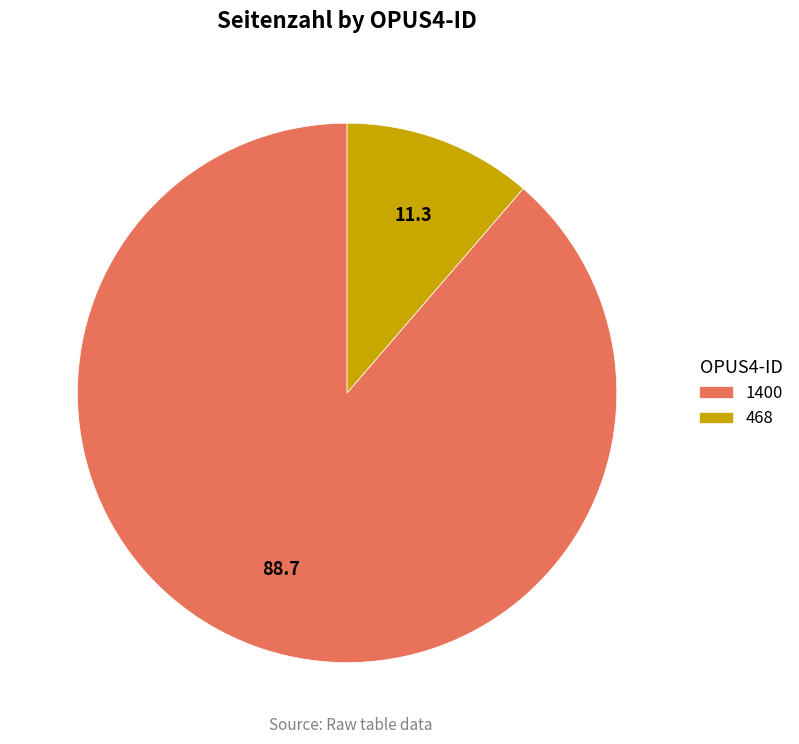

Which category accounts for the majority?

1400